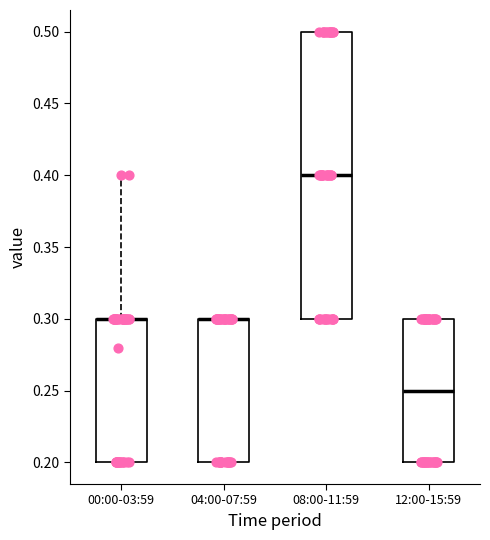

Which box is the tallest, from its lower edge to its upper edge?

08:00-11:59